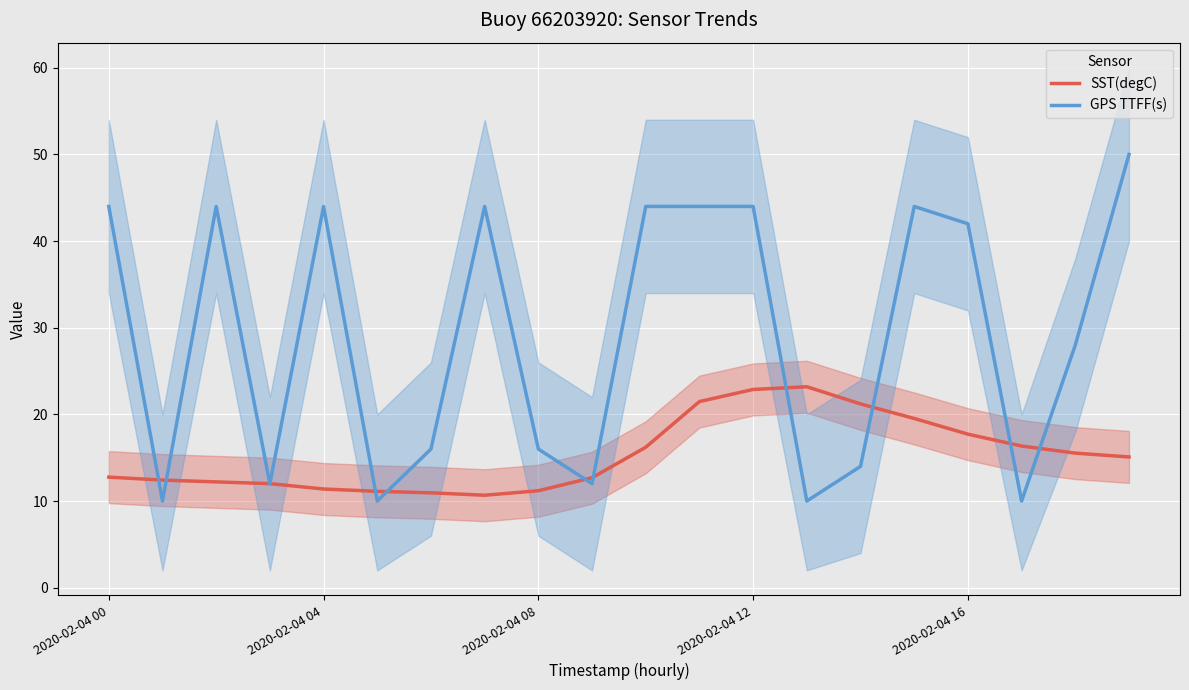

True or false: SST(degC) has more than 2 interior local peaks.

False